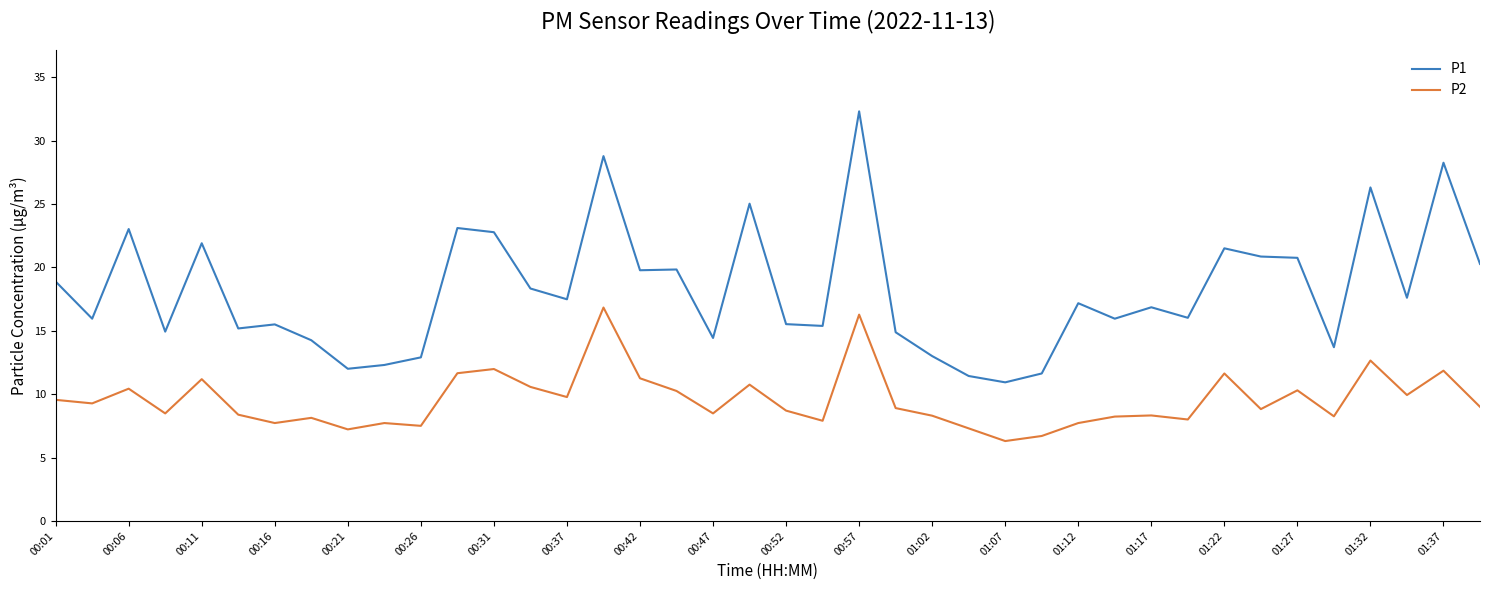

What is the difference between the maximum and minimum values in the P2 series?

10.5